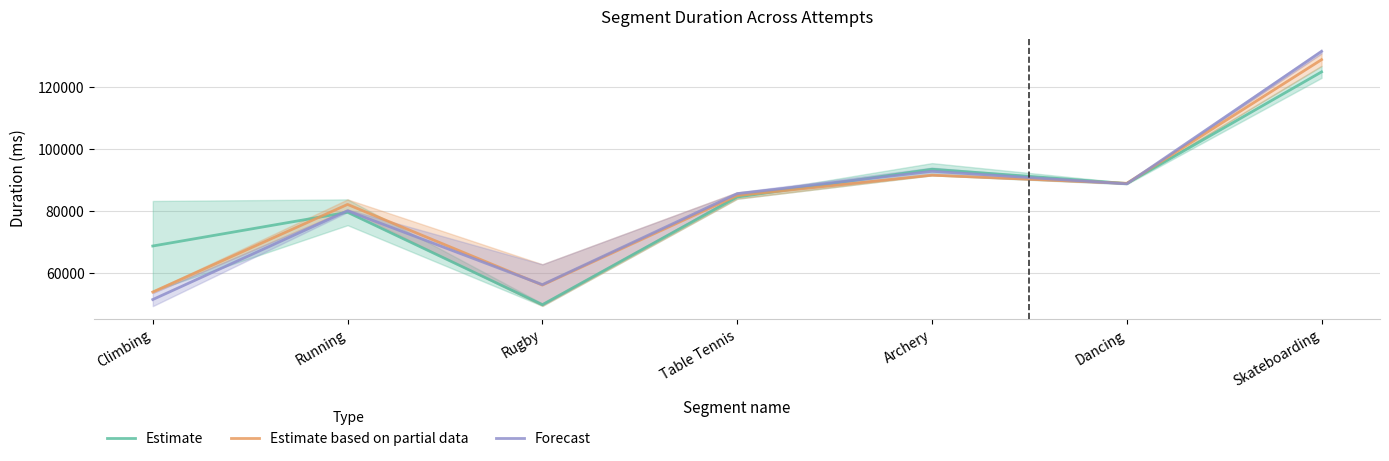

Which series ends up on top after the final intersection of Estimate based on partial data and Forecast?

Forecast